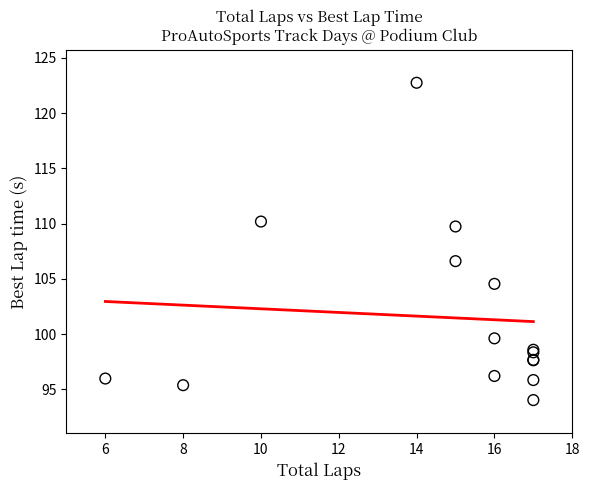

What Y value in the scatter plot is closest to 108?

106.6